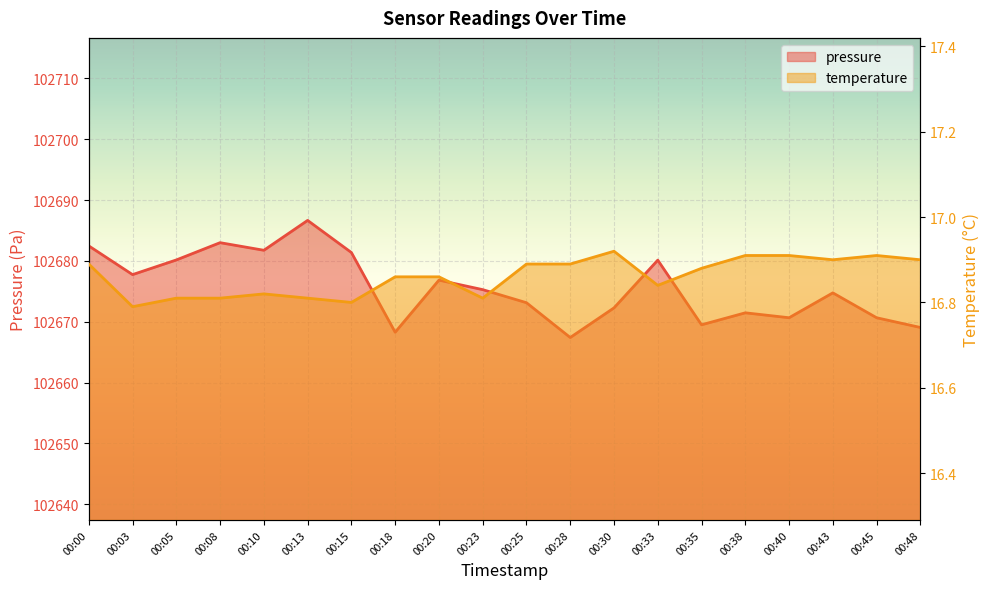

Reading left to right, what are all the values shown in this chart?

pressure: 102682.5	102677.8	102680.2	102683.0	102681.8	102686.7	102681.4	102668.3	102676.8	102675.3	102673.1	102667.4	102672.3	102680.1	102669.5	102671.5	102670.7	102674.8	102670.7	102669.1
temperature: 16.9	16.8	16.8	16.8	16.8	16.8	16.8	16.9	16.9	16.8	16.9	16.9	16.9	16.8	16.9	16.9	16.9	16.9	16.9	16.9